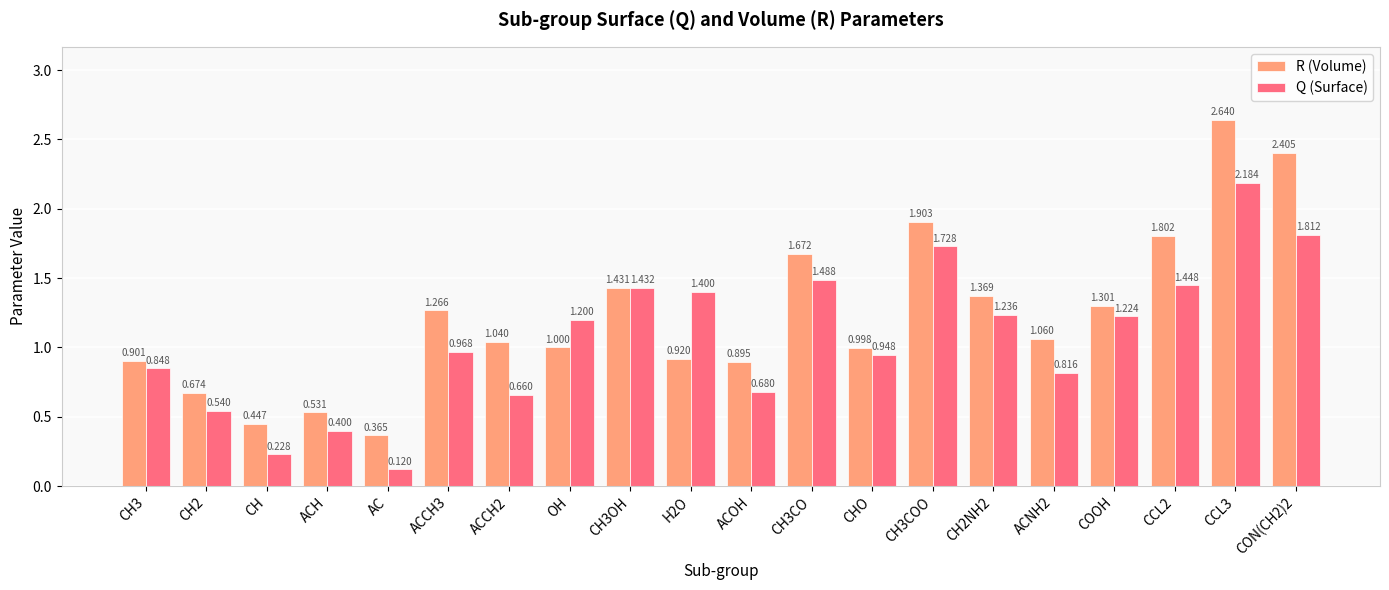

List the series in order of their overall mean, highest first.

R (Volume), Q (Surface)